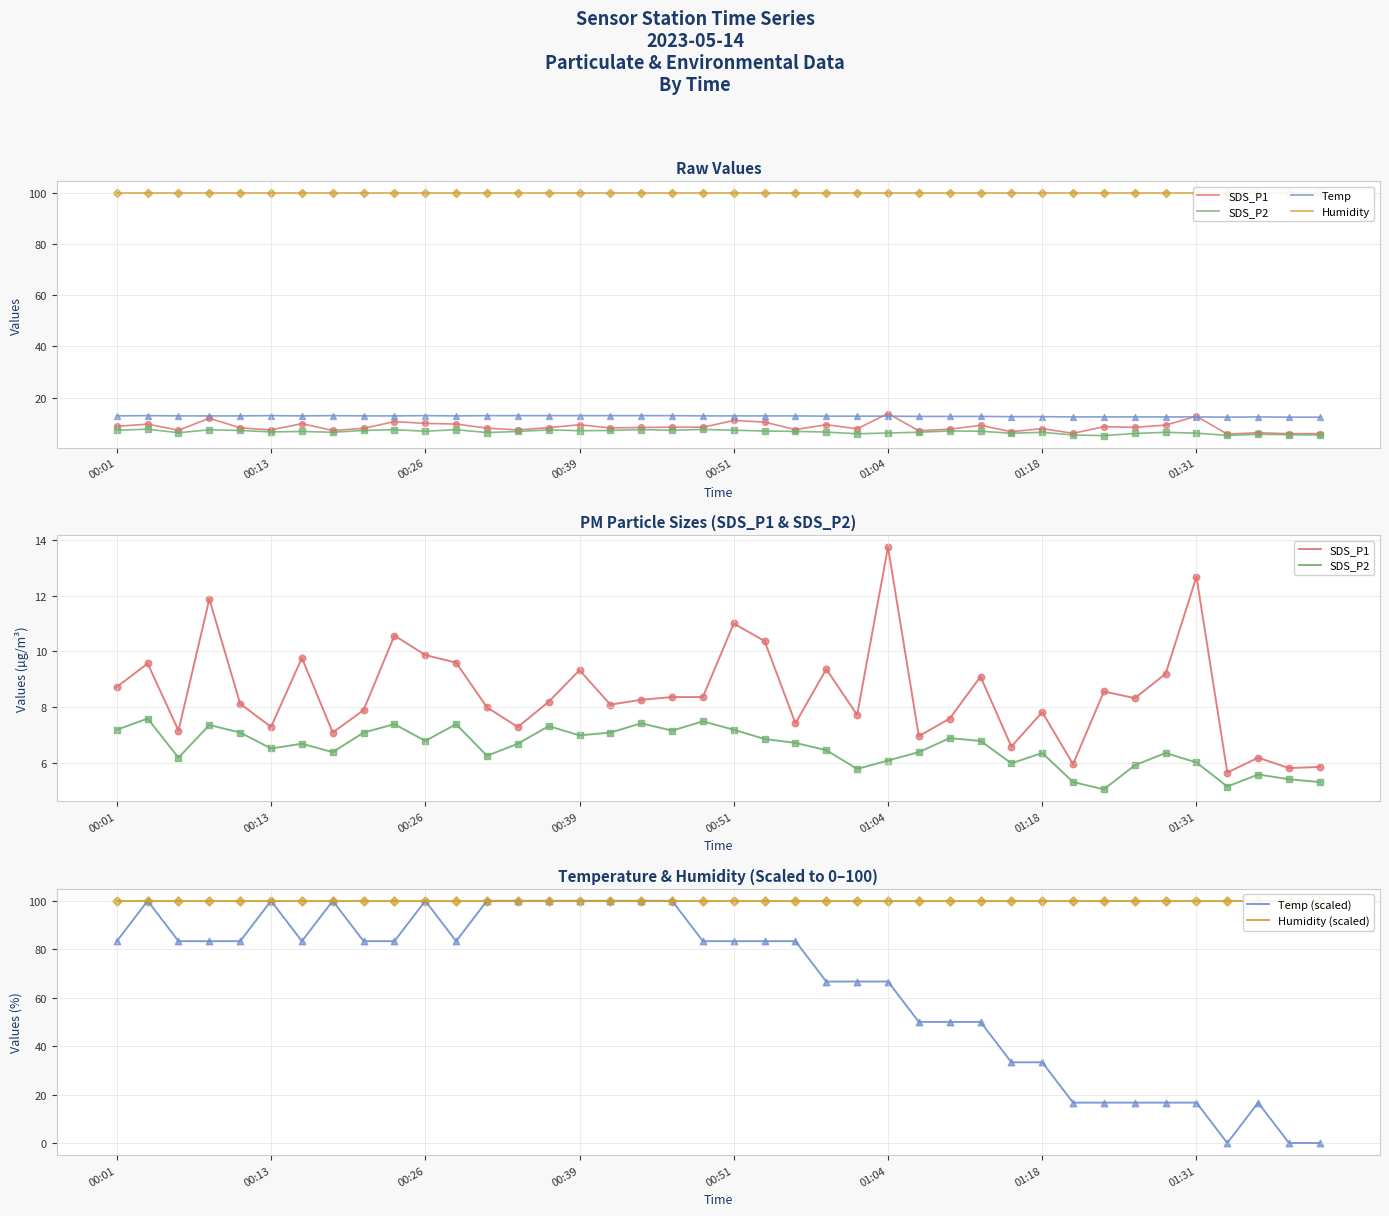

Is it true that Temp (scaled) equals 33.3 at 01:18?

True